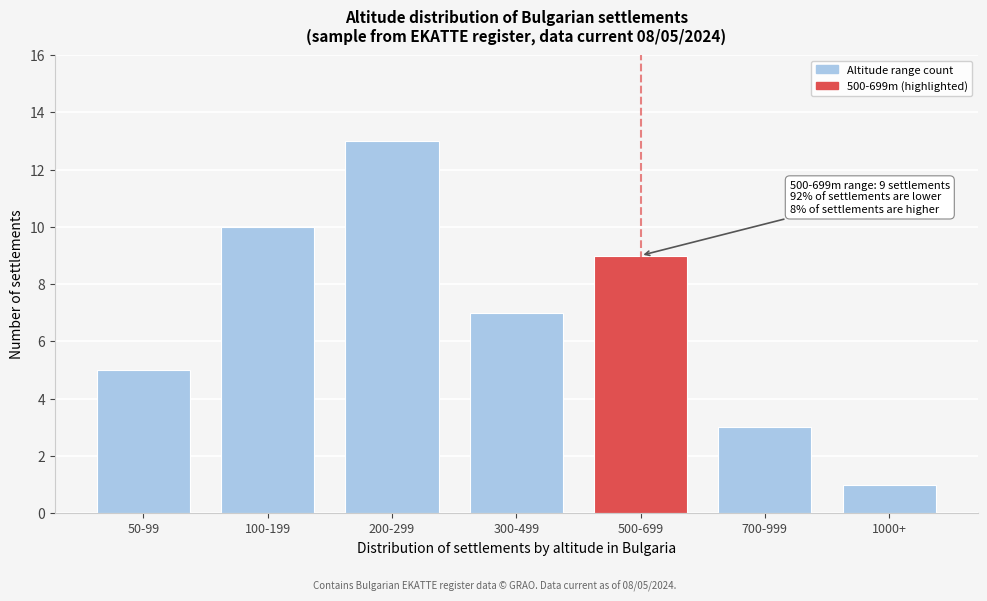

Reading right to left, extract all data points from this chart.

1	3	9	7	13	10	5